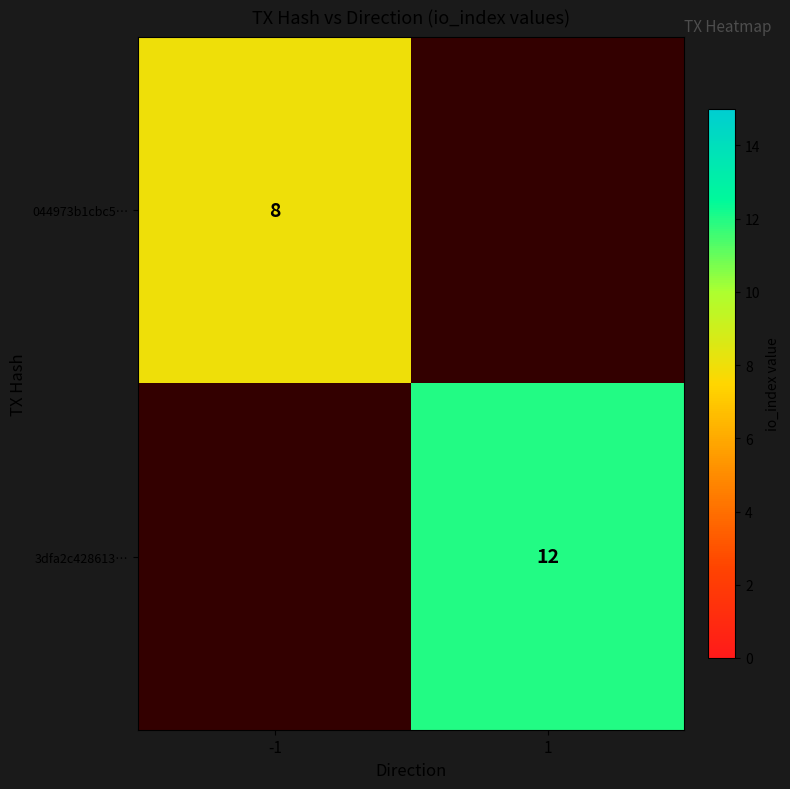

Which label corresponds to the largest value in the chart?

1